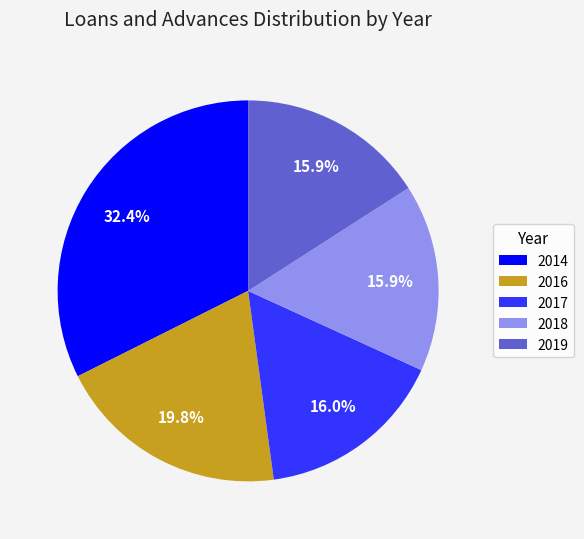

What is the ratio of the value at 2018 to the value at 2019?

1.0